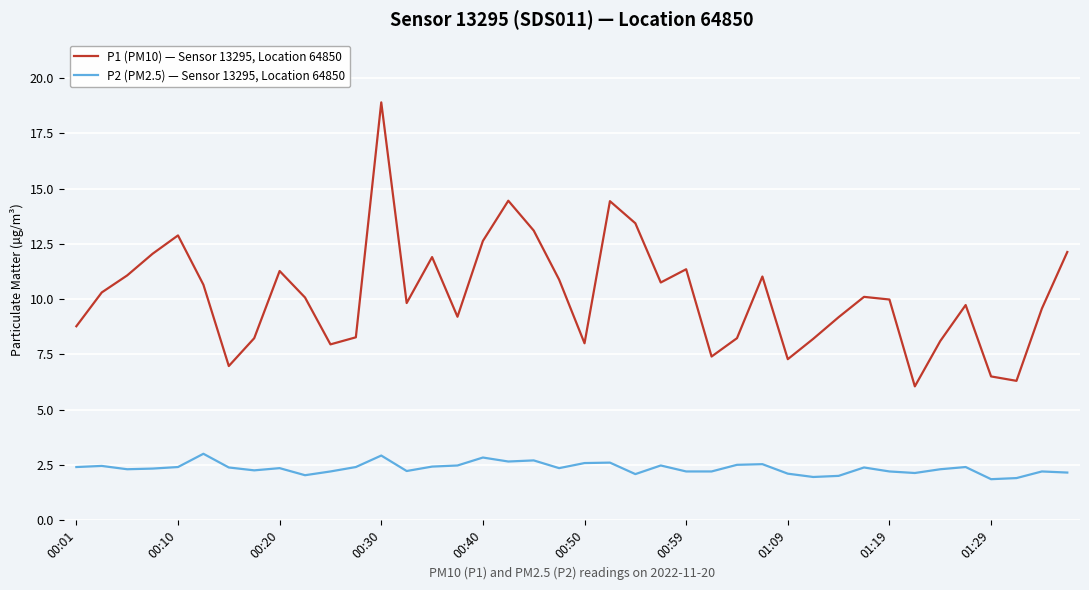

At how many categories does at least one series exceed 3?

40